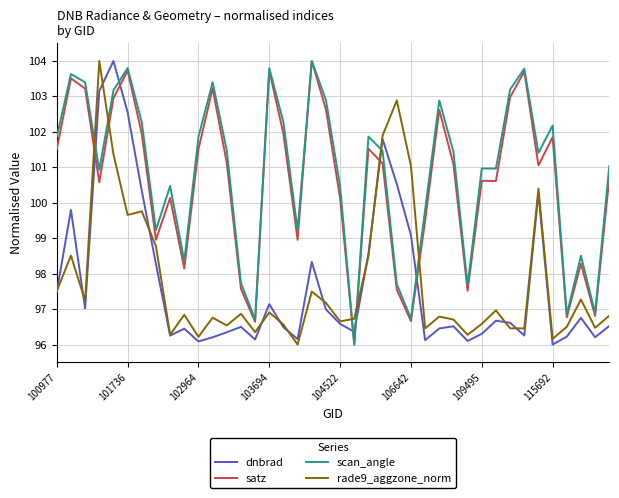

How many intersections are there between satz and dnbrad?

6